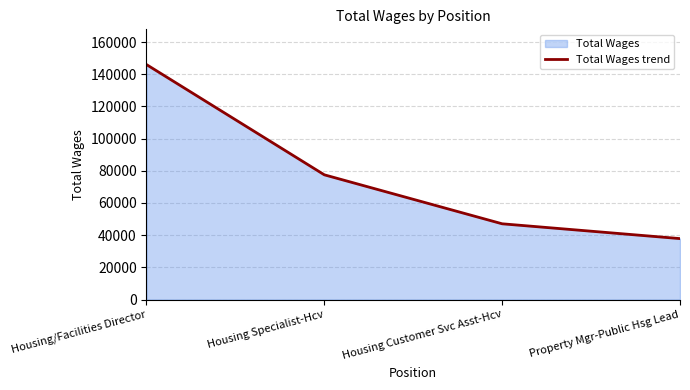

Rank the categories by value from lowest to highest.

Property Mgr-Public Hsg Lead, Housing Customer Svc Asst-Hcv, Housing Specialist-Hcv, Housing/Facilities Director